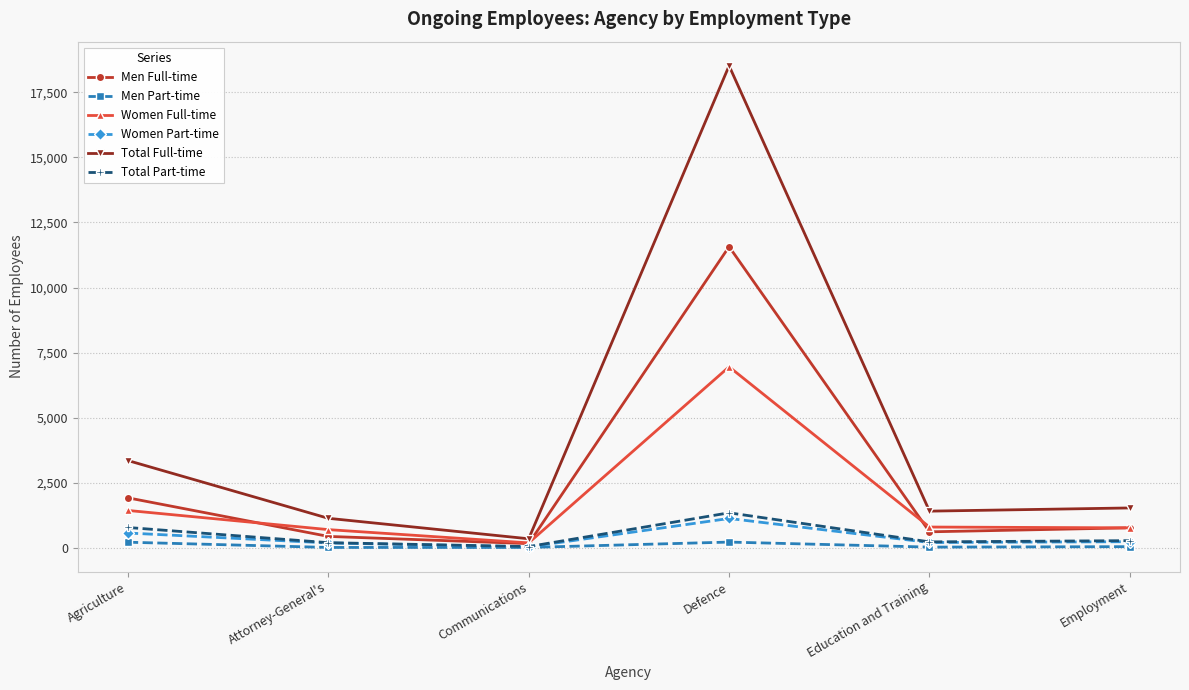

Which series has the widest spread of values?

Total Full-time